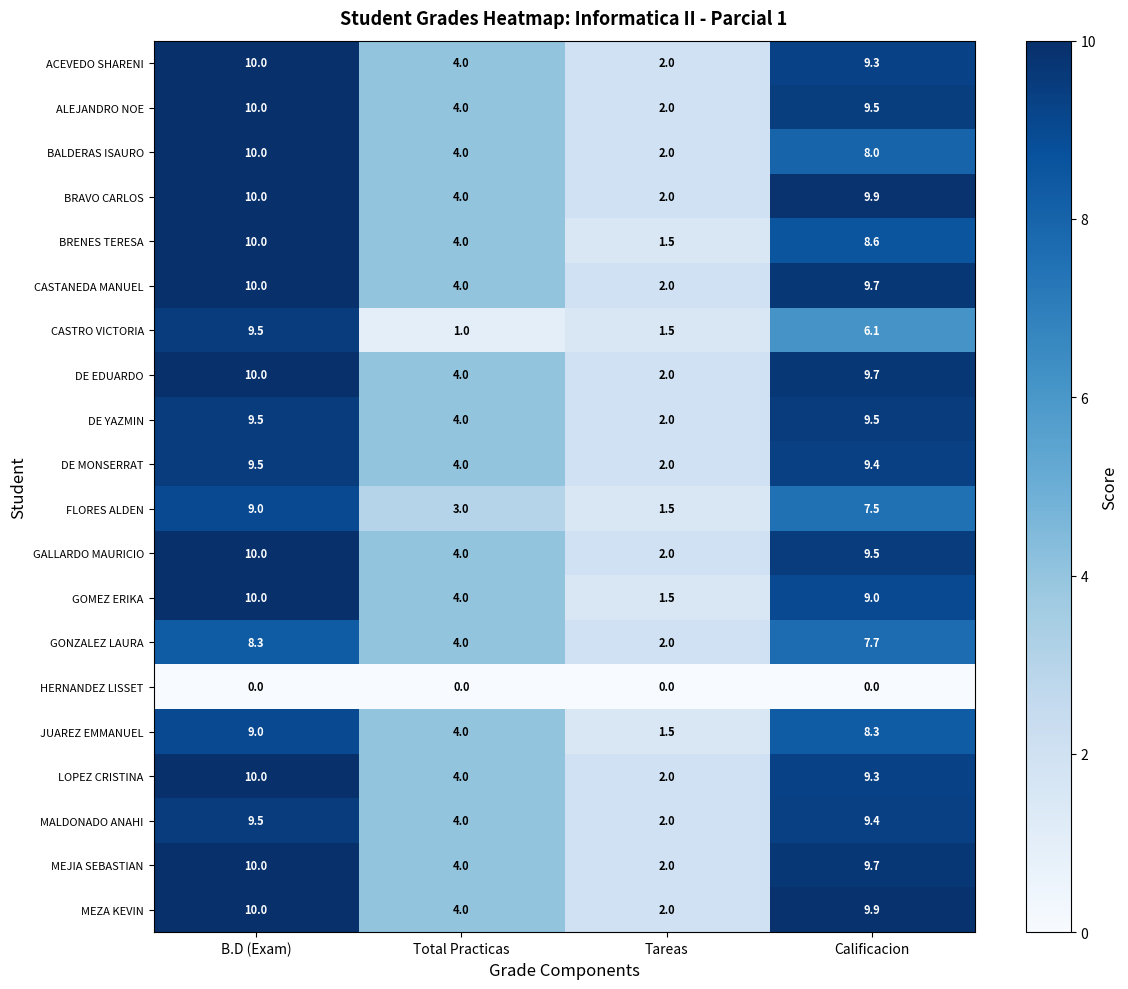

At which category is the sum across all series the highest?

B.D (Exam)